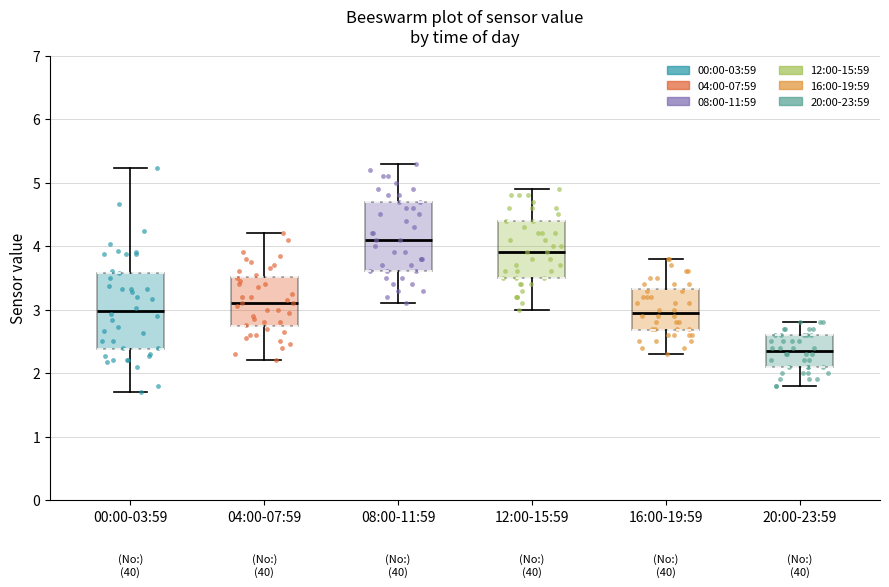

Comparing the boxes themselves (not the whiskers), which one is the tallest?

00:00-03:59